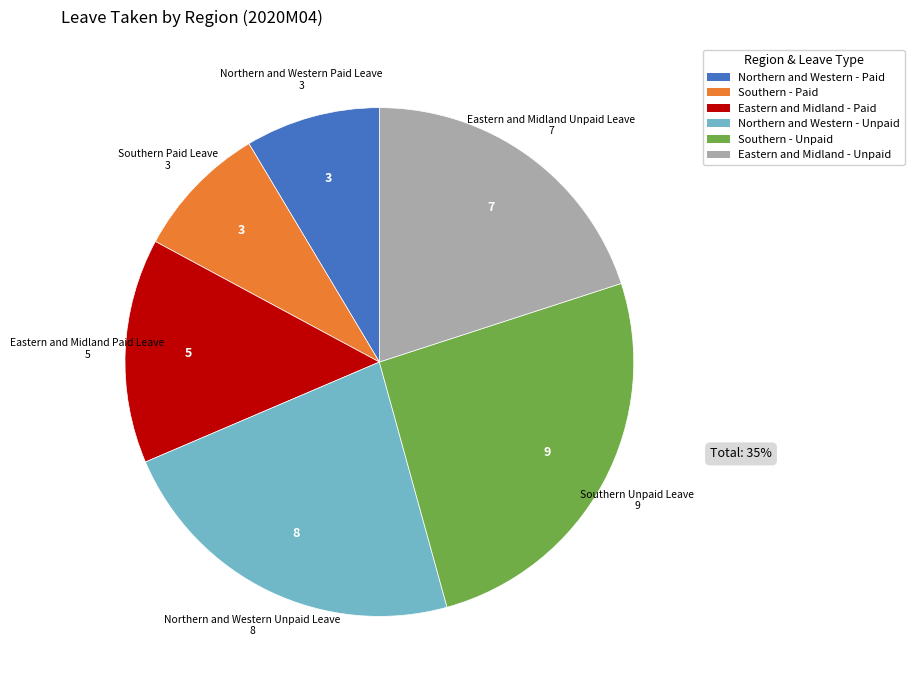

Is there any slice that represents more than half of the pie?

No